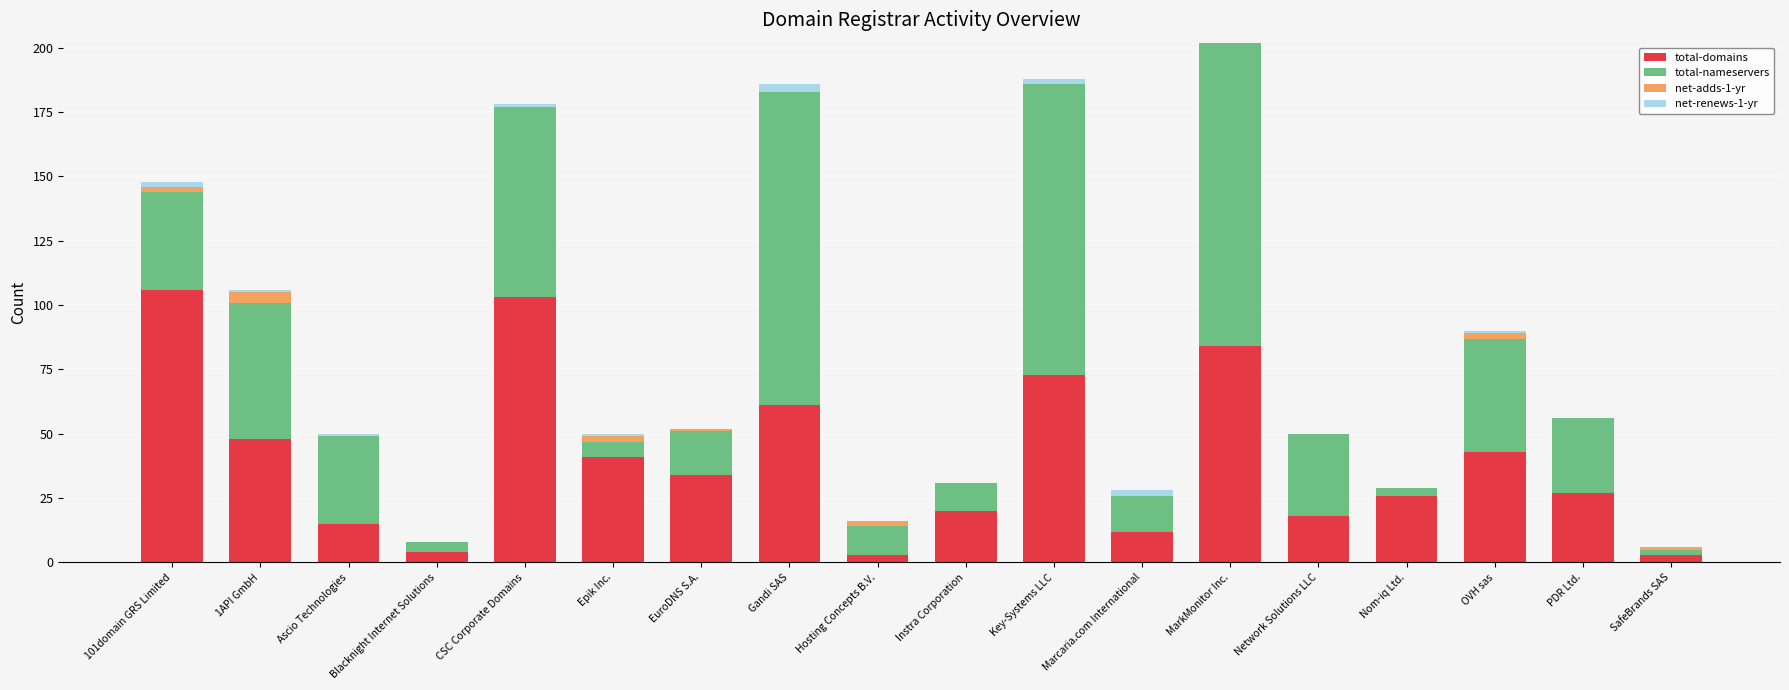

What is the highest value of the total-domains series?

106